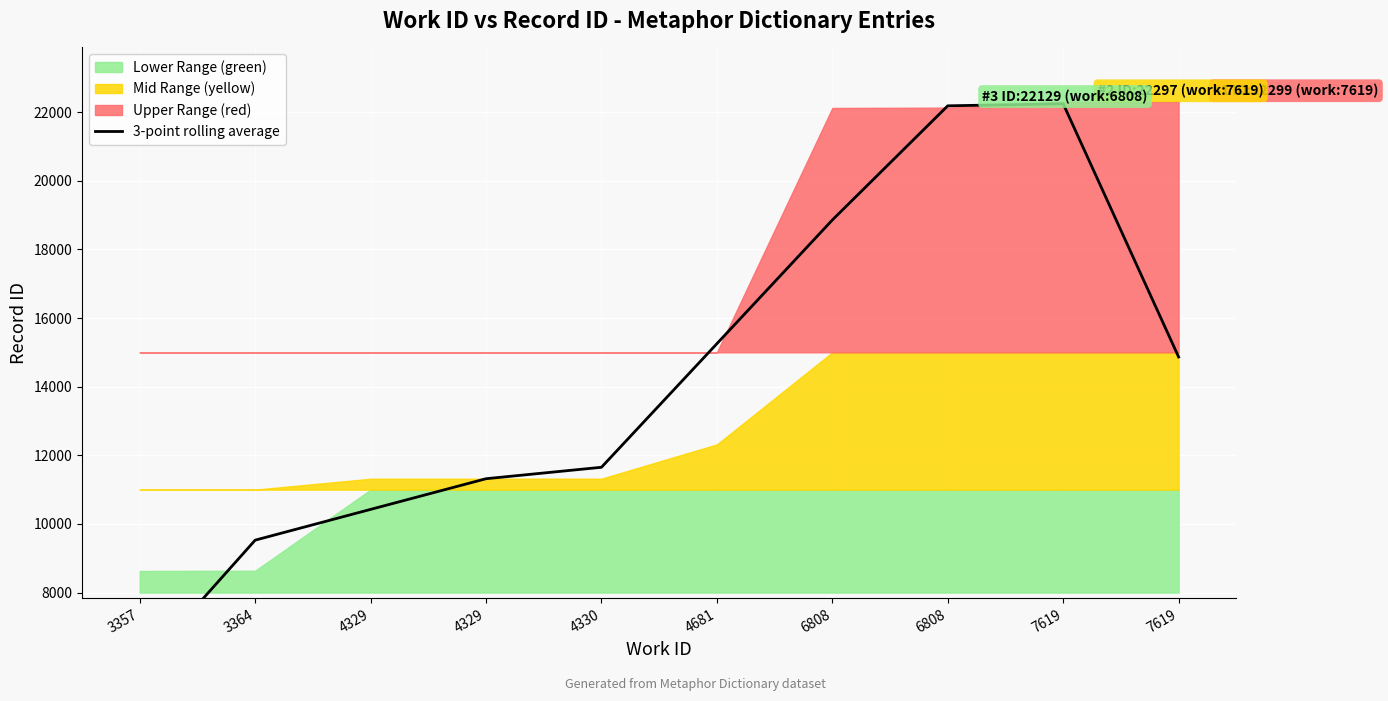

True or false: there are more than 0 points higher than both neighbors.

True